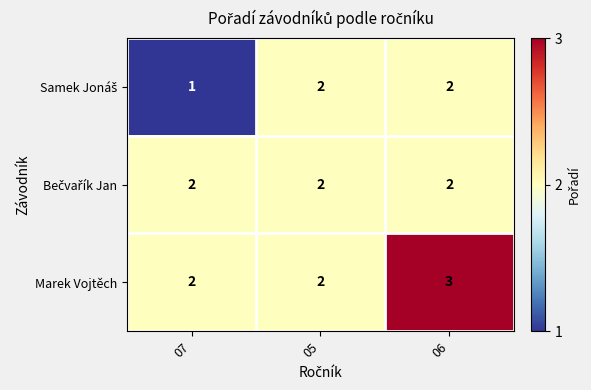

Between 05 and 06, which series saw the biggest shift?

Marek Vojtěch